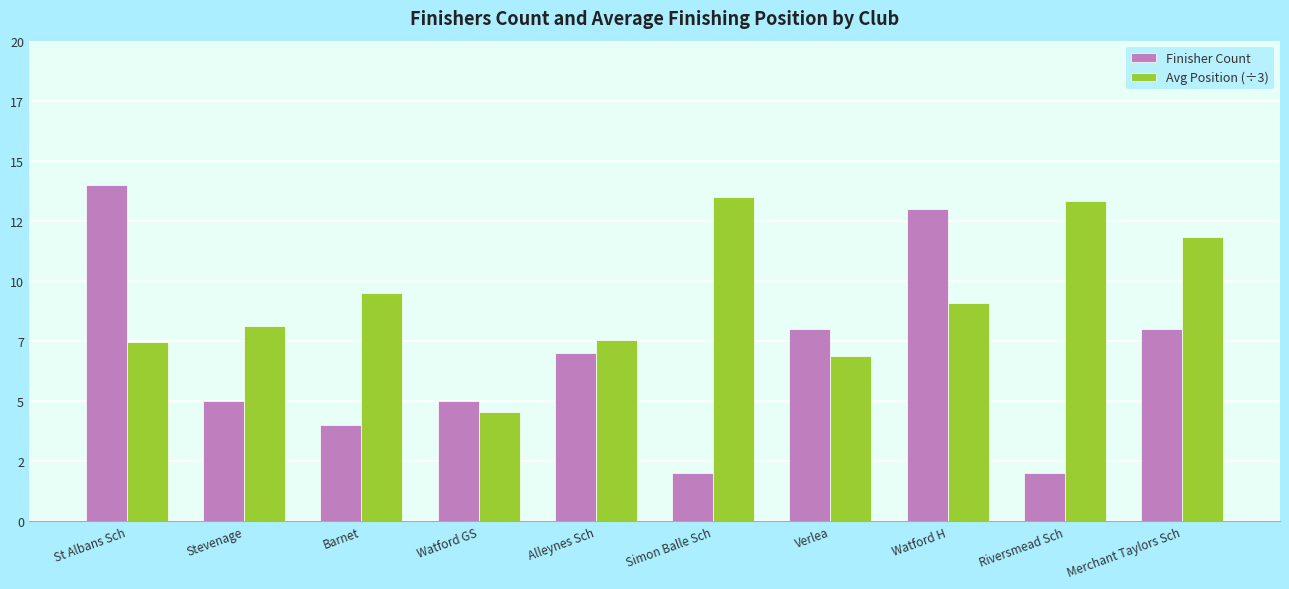

At how many categories does at least one series exceed 8?

7